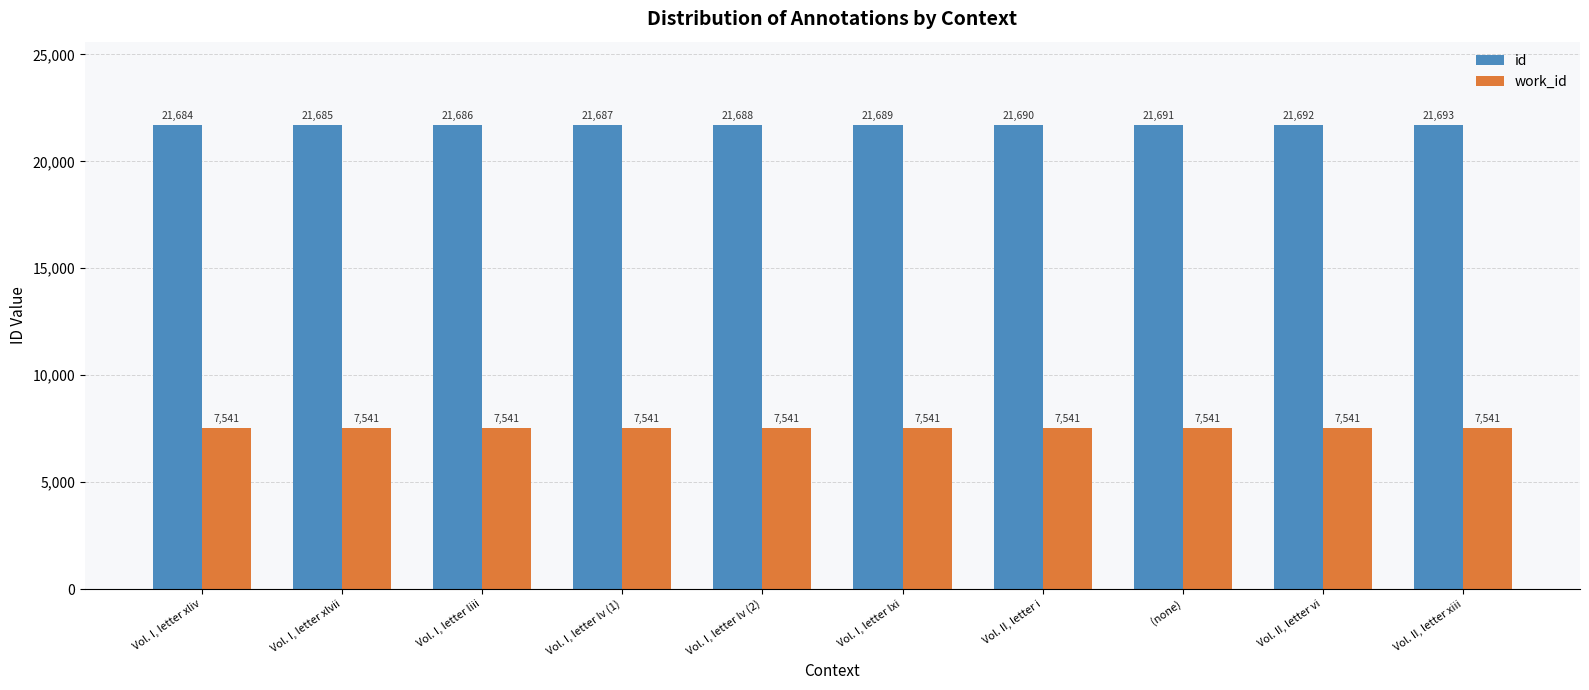

How many id values are between 21686 and 21691?

6